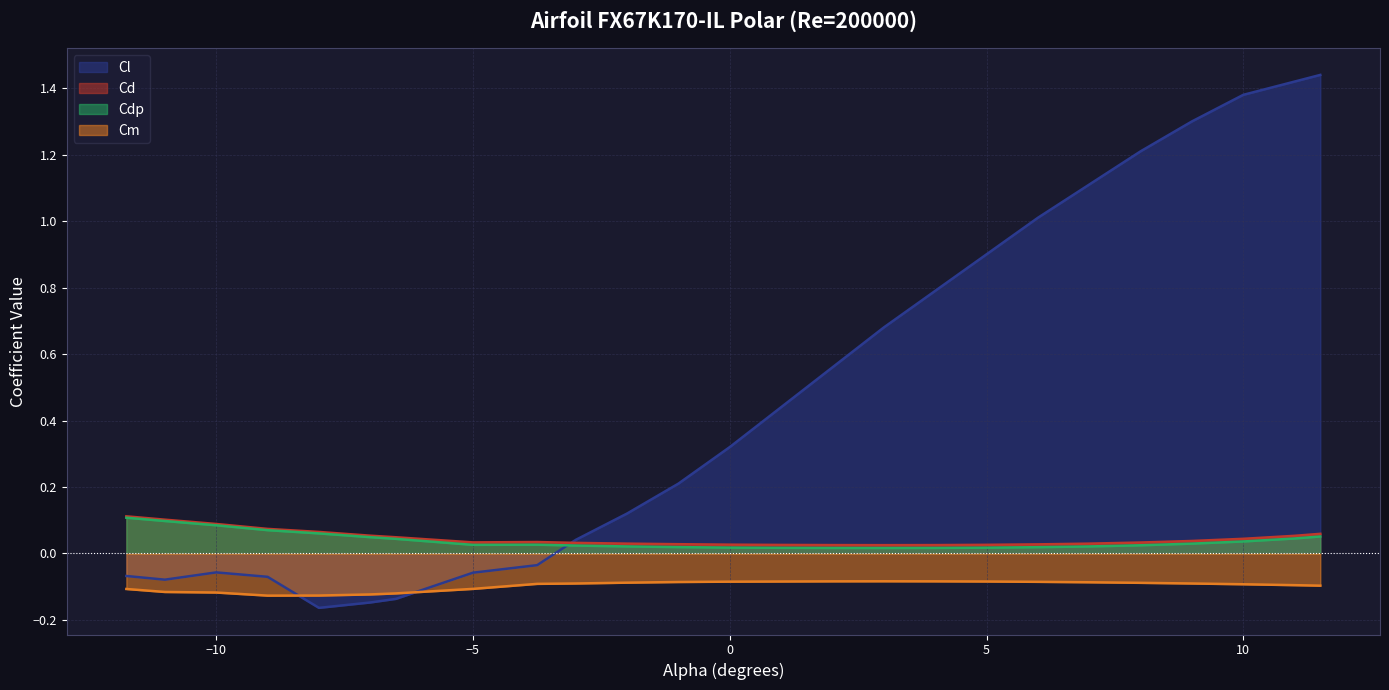

What is the sum of all Cm values?

-2.4